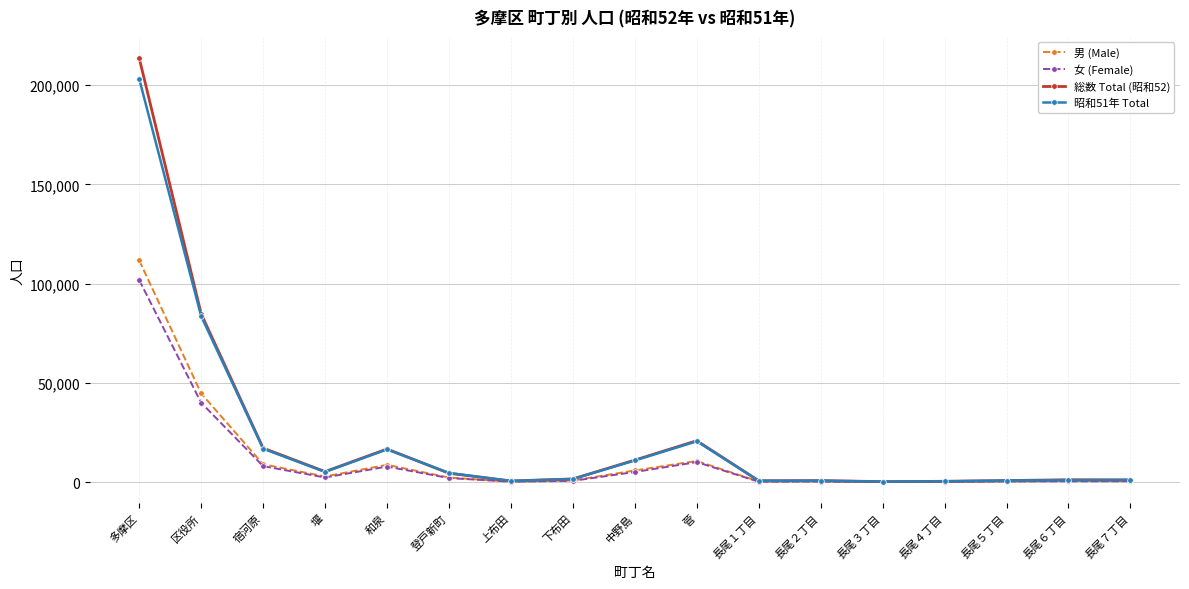

The value of 女 (Female) at 長尾３丁目 is 182. True or false?

True